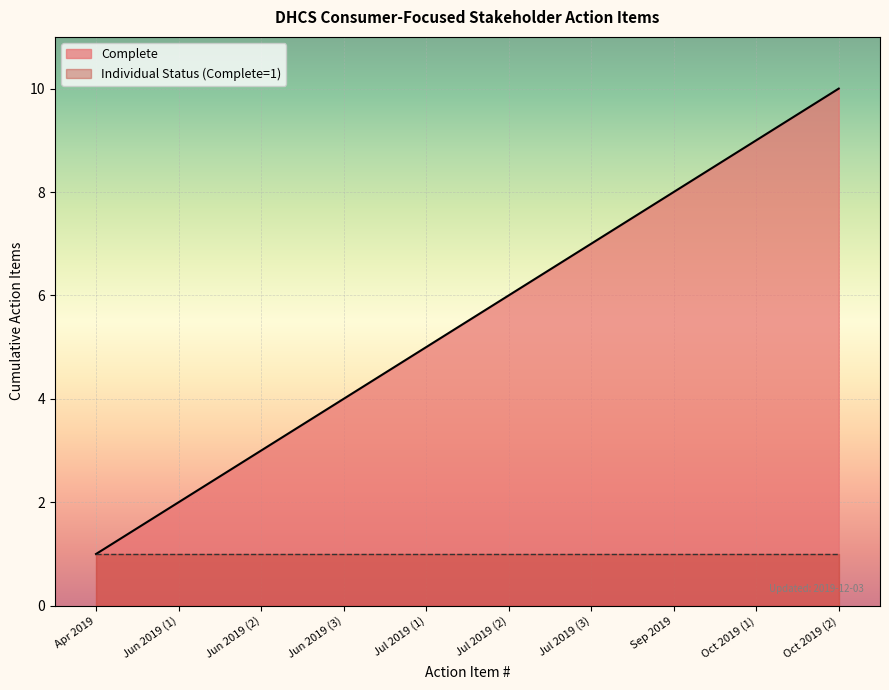

Which label corresponds to the largest value in the chart?

Oct 2019 (2)